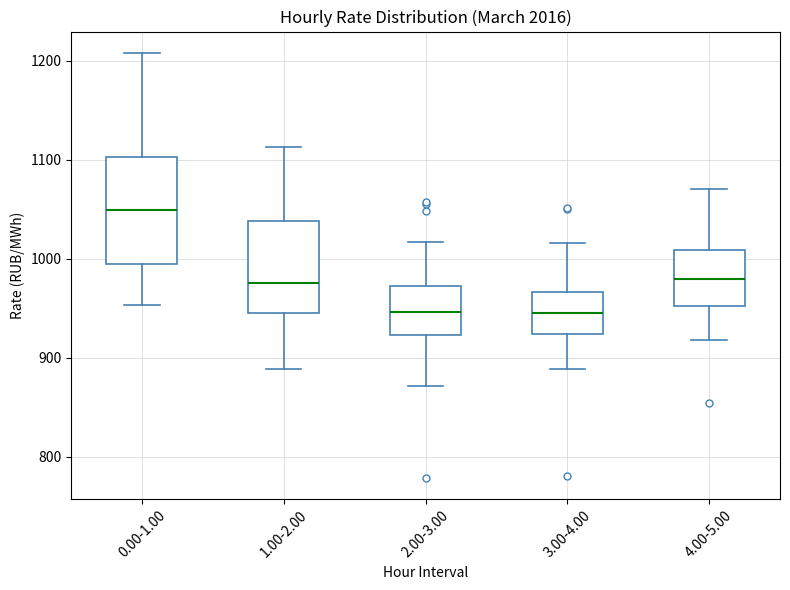

Reading left to right, read every box against the y-axis: the position of its median line, the range the box covers, and the ends of its whiskers. The values are not printed on the chart, so give them approximately, as read against the axis.

0.00-1.00: median 1050, box 990 to 1100, whiskers 950 to 1210
1.00-2.00: median 980, box 940 to 1040, whiskers 890 to 1110
2.00-3.00: median 950, box 920 to 970, whiskers 870 to 1020
3.00-4.00: median 950, box 920 to 970, whiskers 890 to 1020
4.00-5.00: median 980, box 950 to 1010, whiskers 920 to 1070